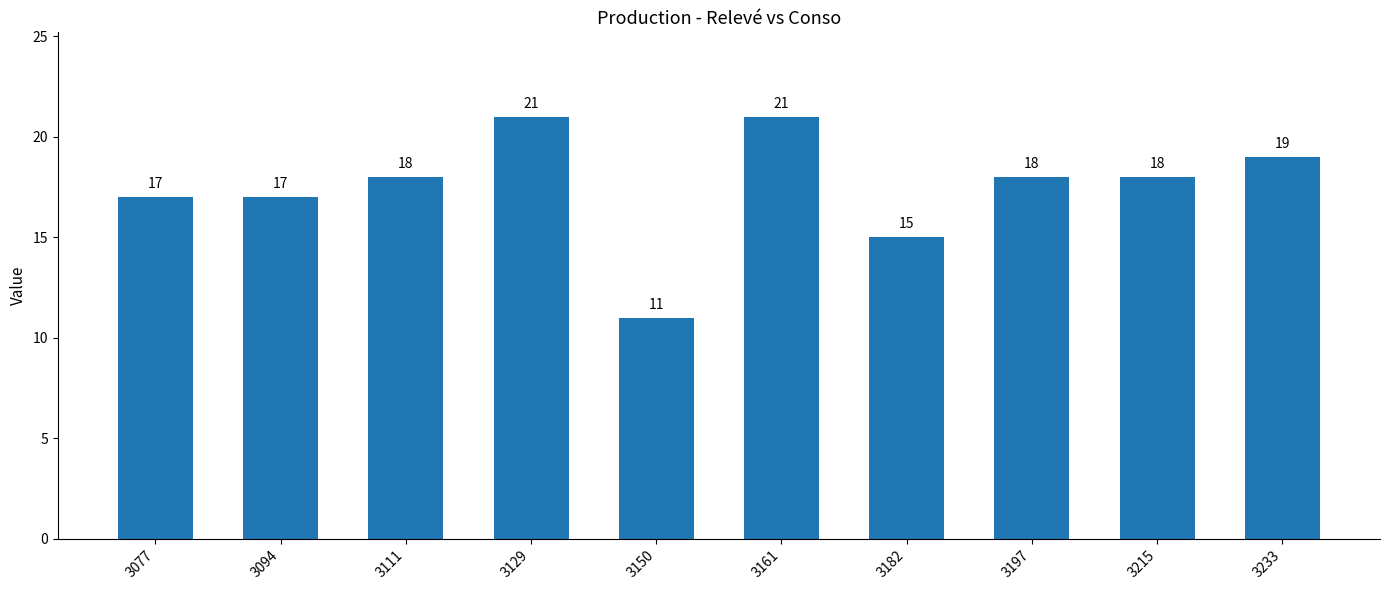

What is the difference between the second highest and second lowest values?

6